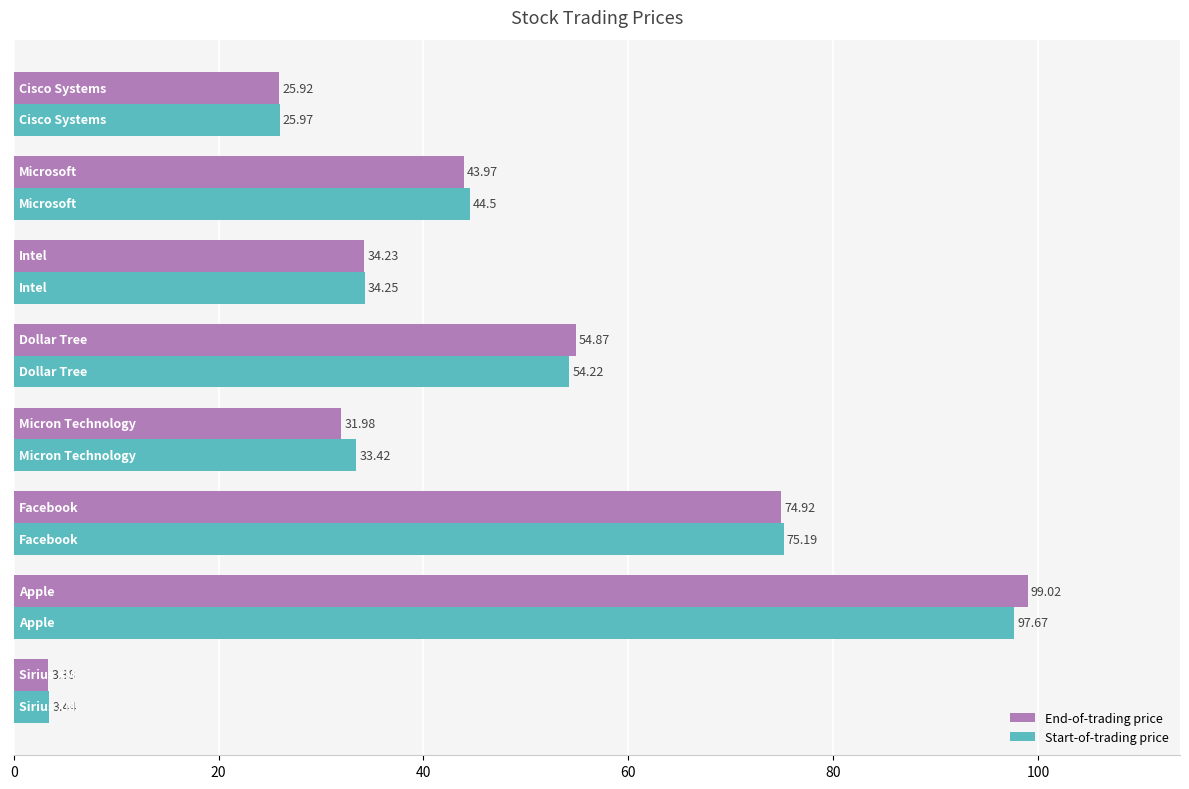

What is the difference between the maximum and minimum values in the End-of-trading price series?

95.6